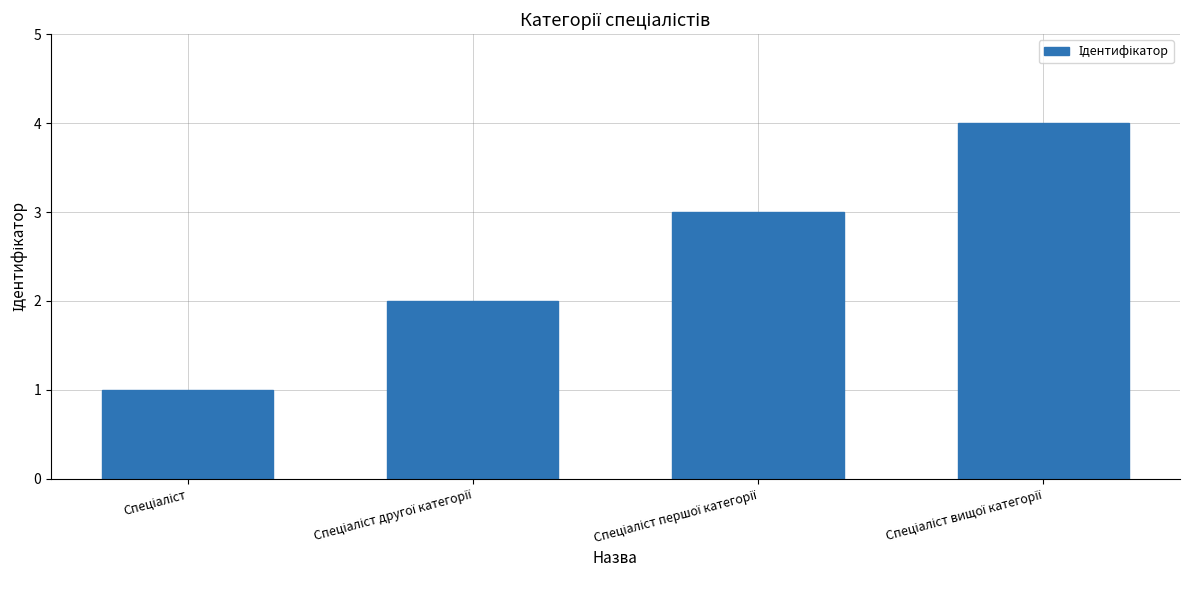

What is the difference between the maximum and minimum values?

3